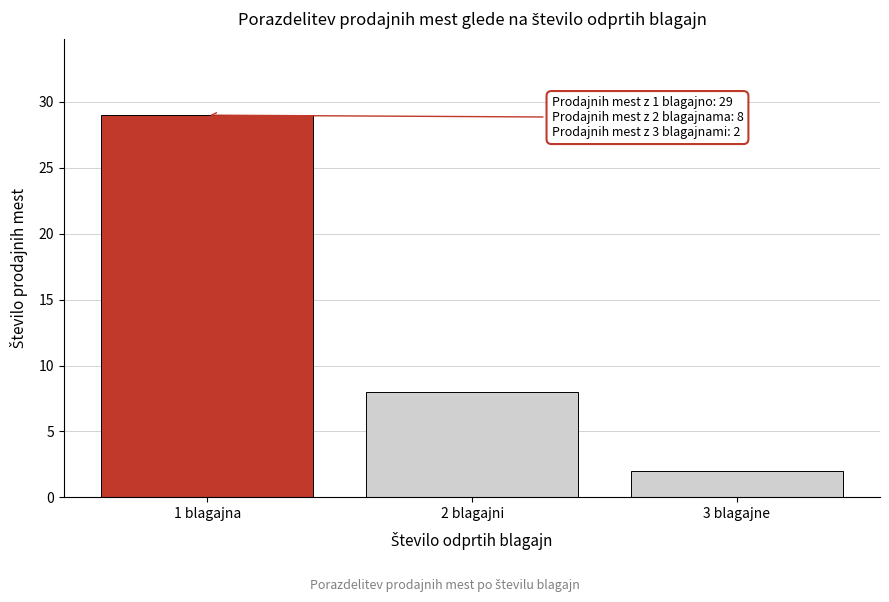

Reading left to right, what are all the values shown in this chart?

29	8	2